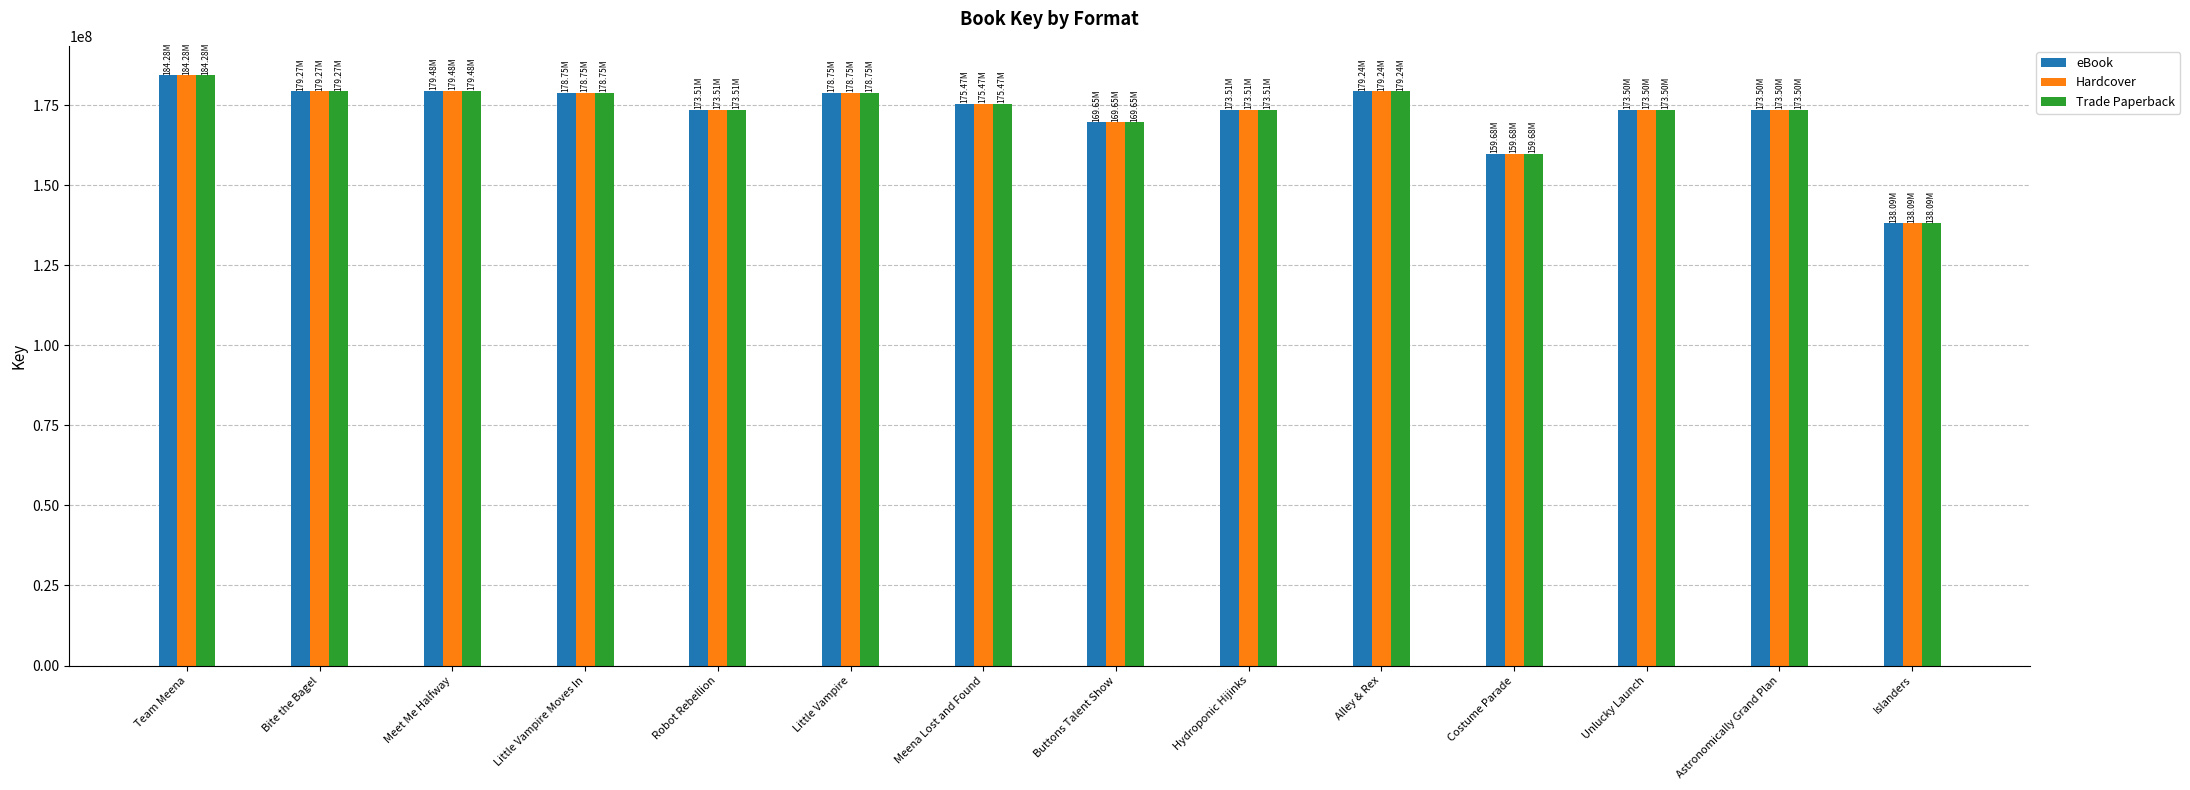

Which label corresponds to the largest value in the chart?

Team Meena